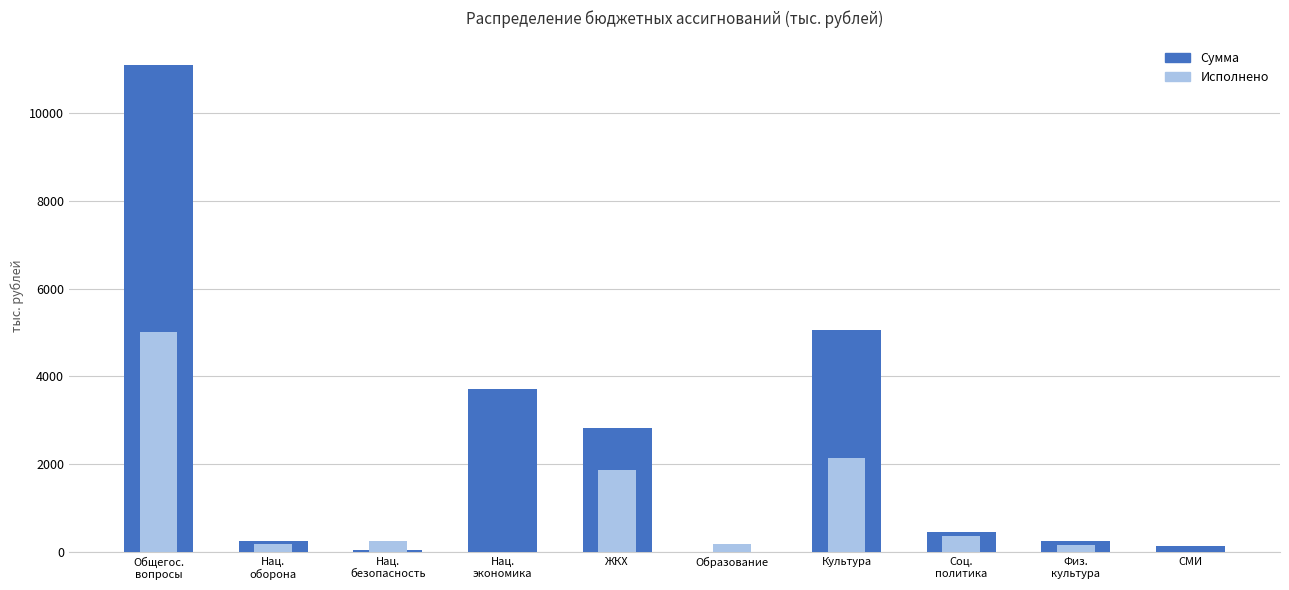

Reading left to right, transcribe all the data shown in this chart.

Сумма: Общегос.
вопросы=11095.9	Нац.
оборона=245.3	Нац.
безопасность=45.0	Нац.
экономика=3705.4	ЖКХ=2814.5	Образование=10.0	Культура=5052.4	Соц.
политика=464.0	Физ.
культура=263.6	СМИ=150.0
Исполнено: Общегос.
вопросы=5022.0	Нац.
оборона=186.0	Нац.
безопасность=262.4	Нац.
экономика=0.0	ЖКХ=1863.7	Образование=186.7	Культура=2141.7	Соц.
политика=370.0	Физ.
культура=156.9	СМИ=0.0